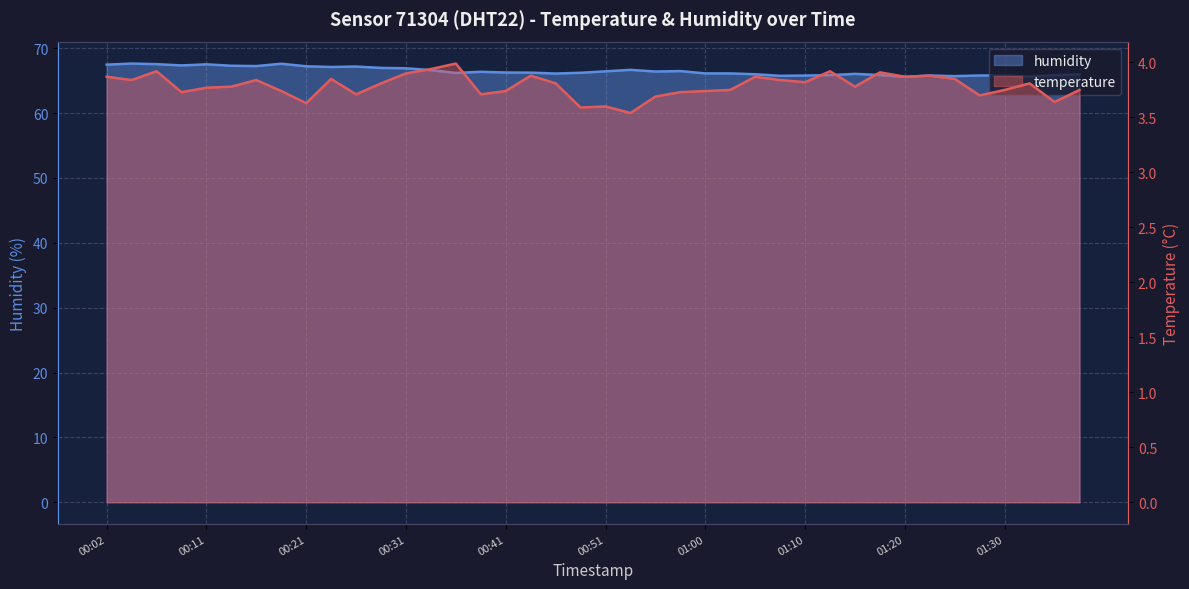

At how many categories does at least one series exceed 5?

40